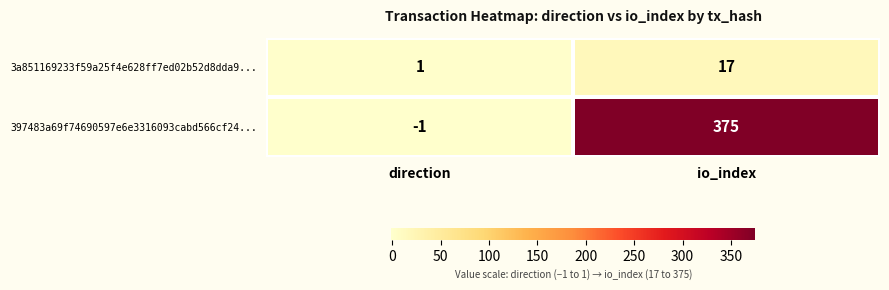

True or false: 3a851169233f59a25f4e628ff7ed02b52d8dda9... has a value of 6 at io_index.

False